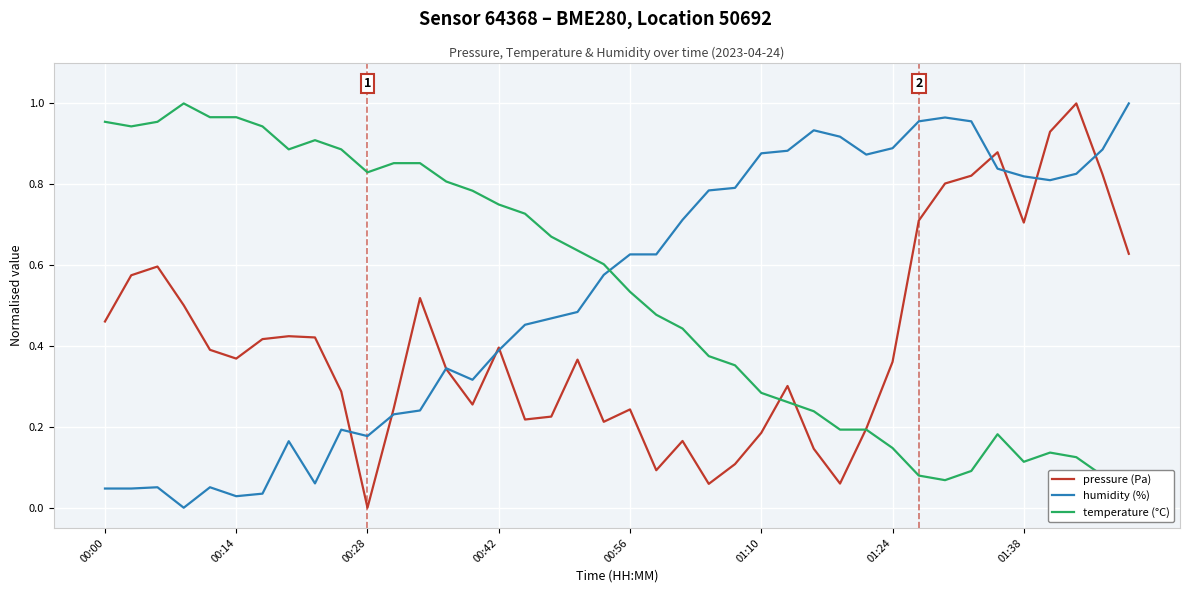

True or false: pressure (Pa) has a value of 0.1 at 00:00.

False